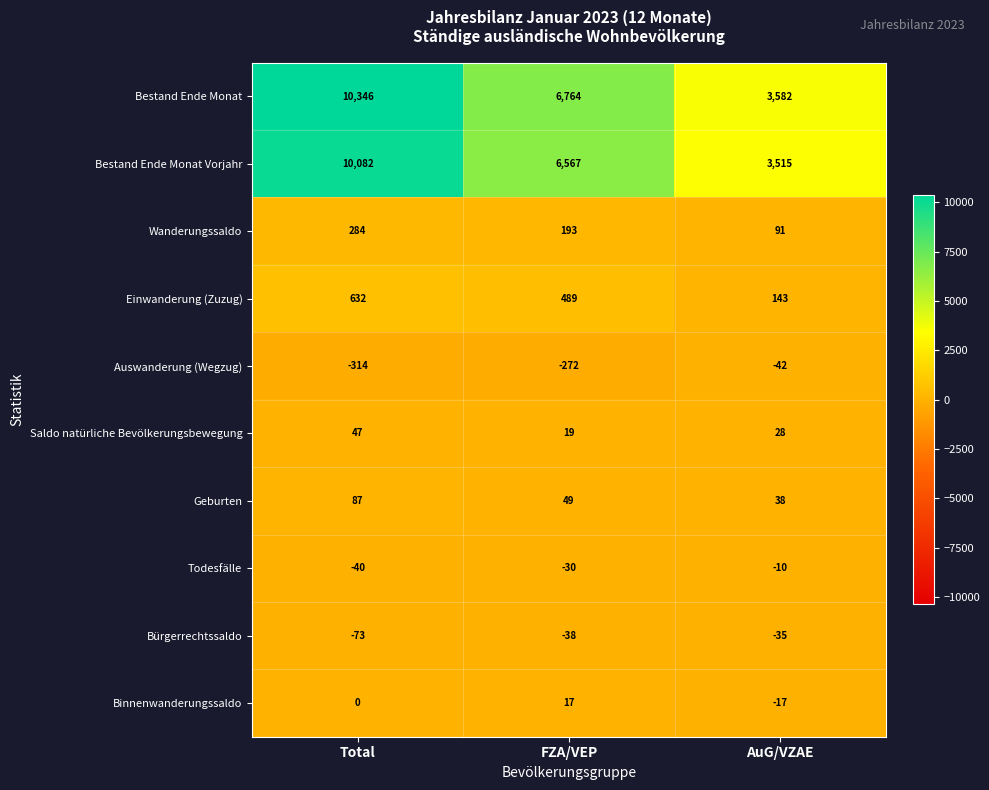

What is the difference between the maximum and minimum values in the Einwanderung (Zuzug) series?

489